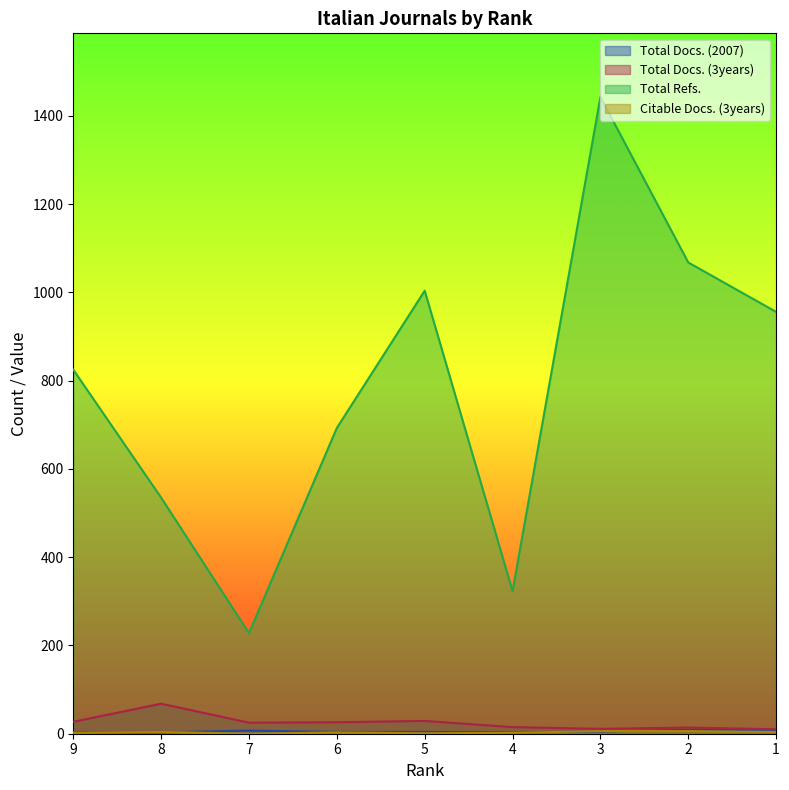

The Citable Docs. (3years) series shows 2 at 6. True or false?

False